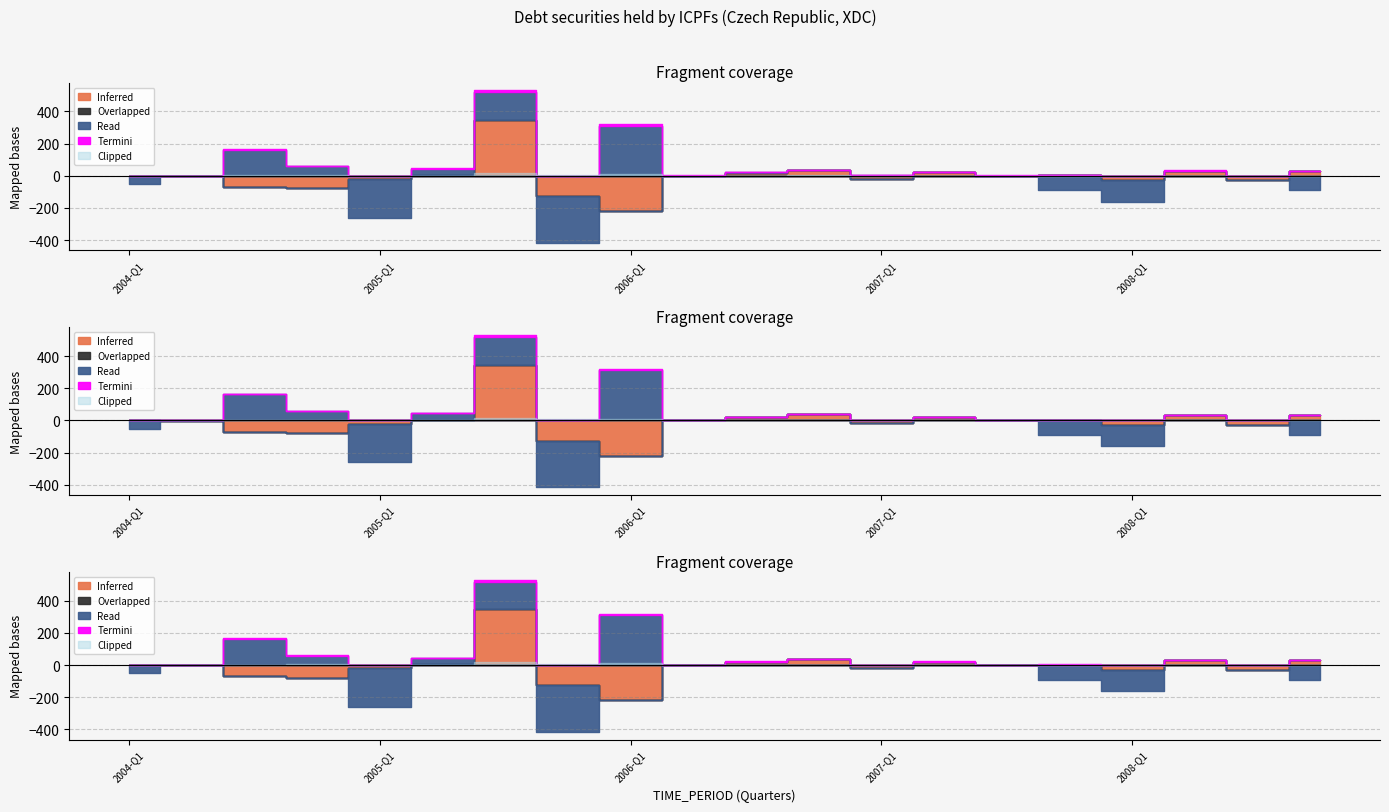

At which category does Inferred reach its first local valley?

2004-Q4